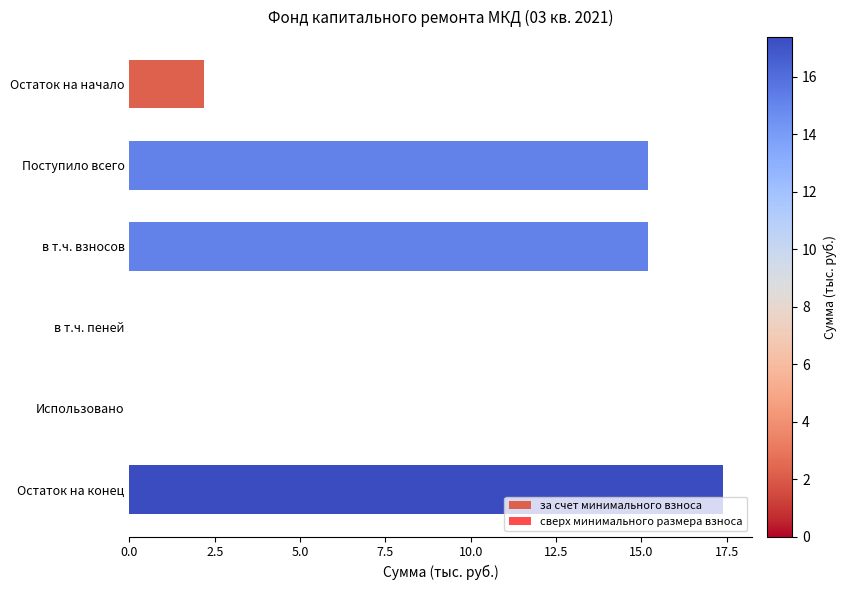

Are the bars horizontal?

Yes